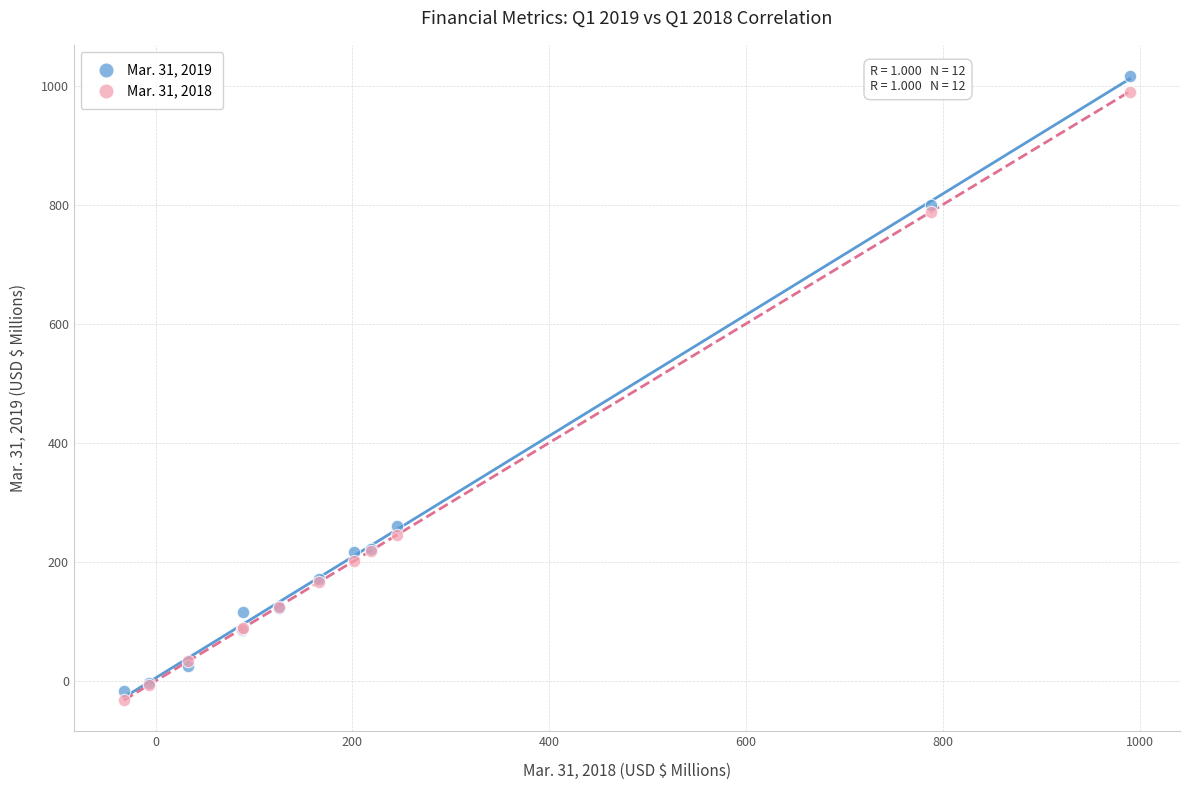

What is the X range (max minus min) for the scatter plot?

1022